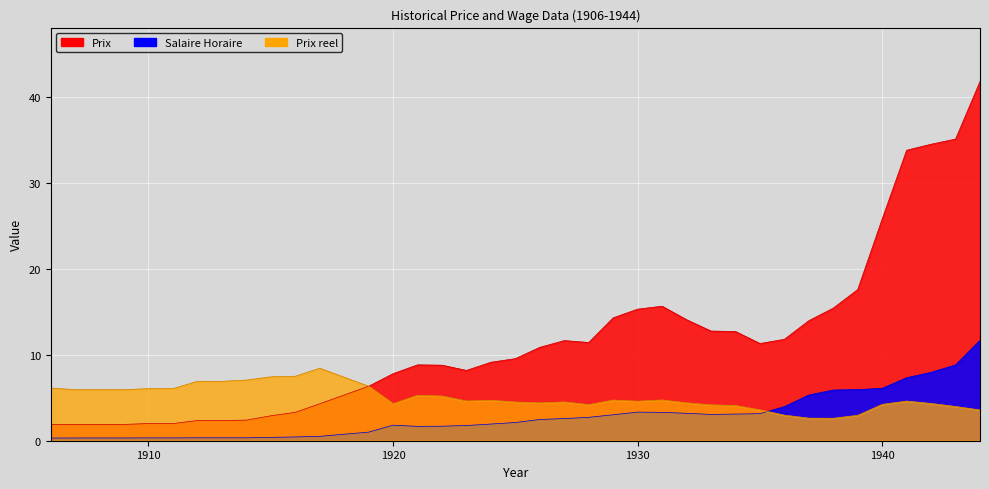

What is the difference between the maximum and second lowest values in the Prix series?

39.9